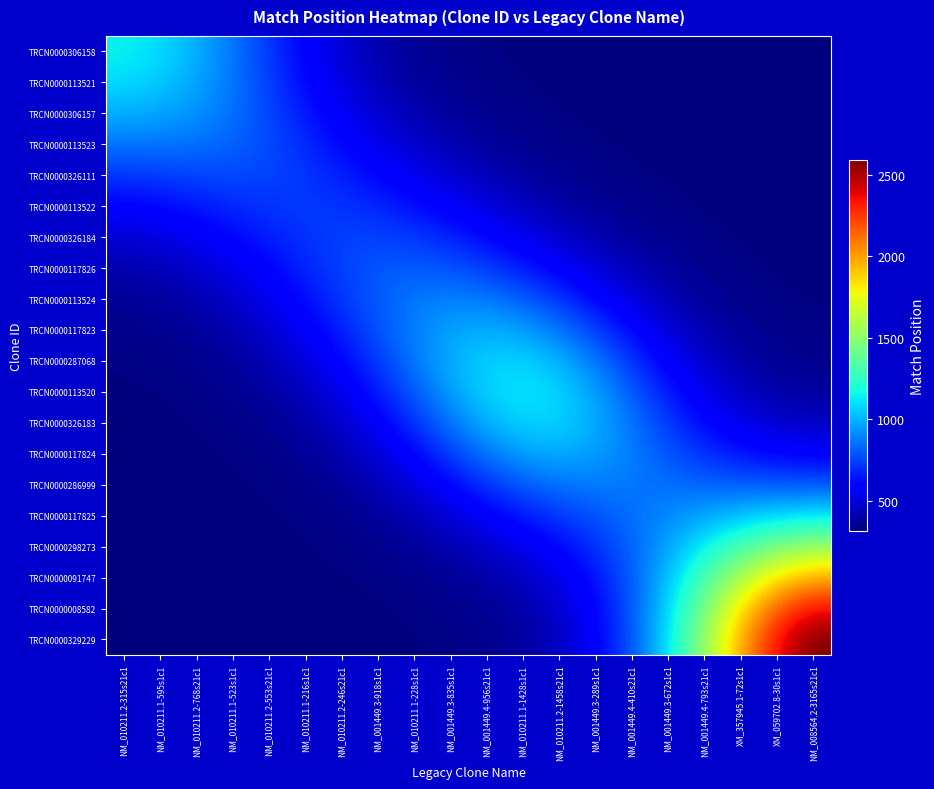

Which has a higher value, NM_010211.1-595s1c1 or NM_001449.3-672s1c1?

NM_010211.1-595s1c1